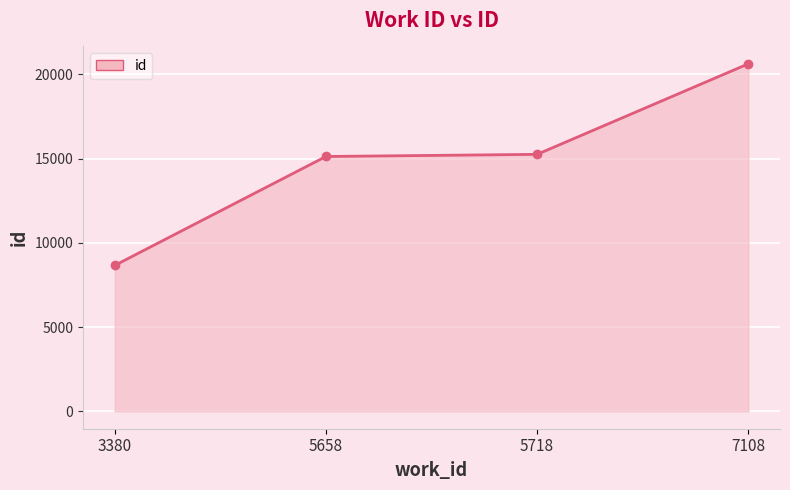

What is the value of the 4th point from the left?

20618